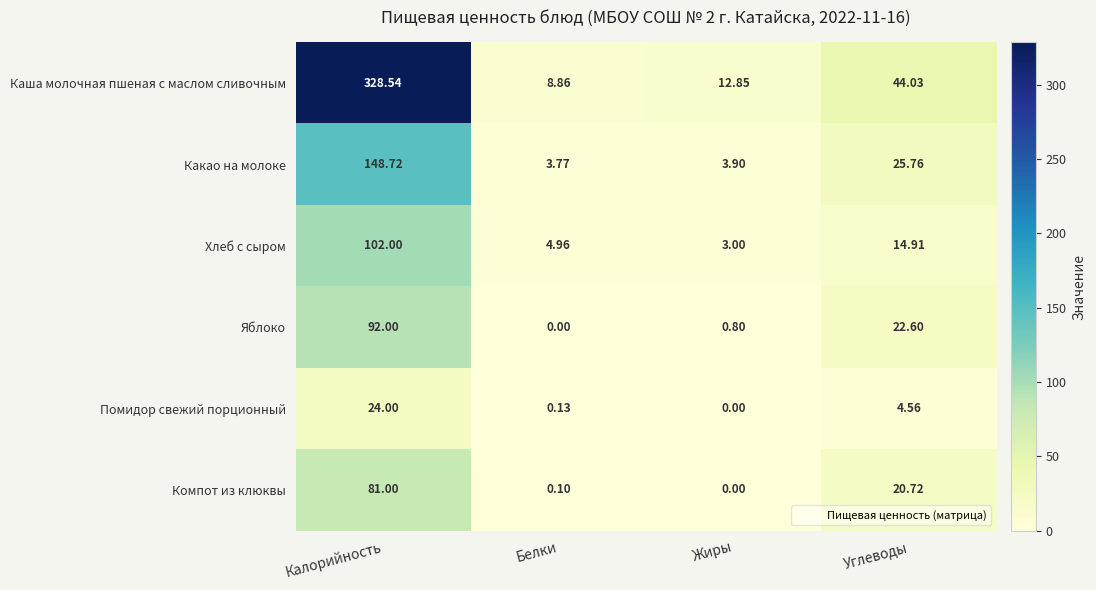

Which label corresponds to the largest value in the chart?

Калорийность